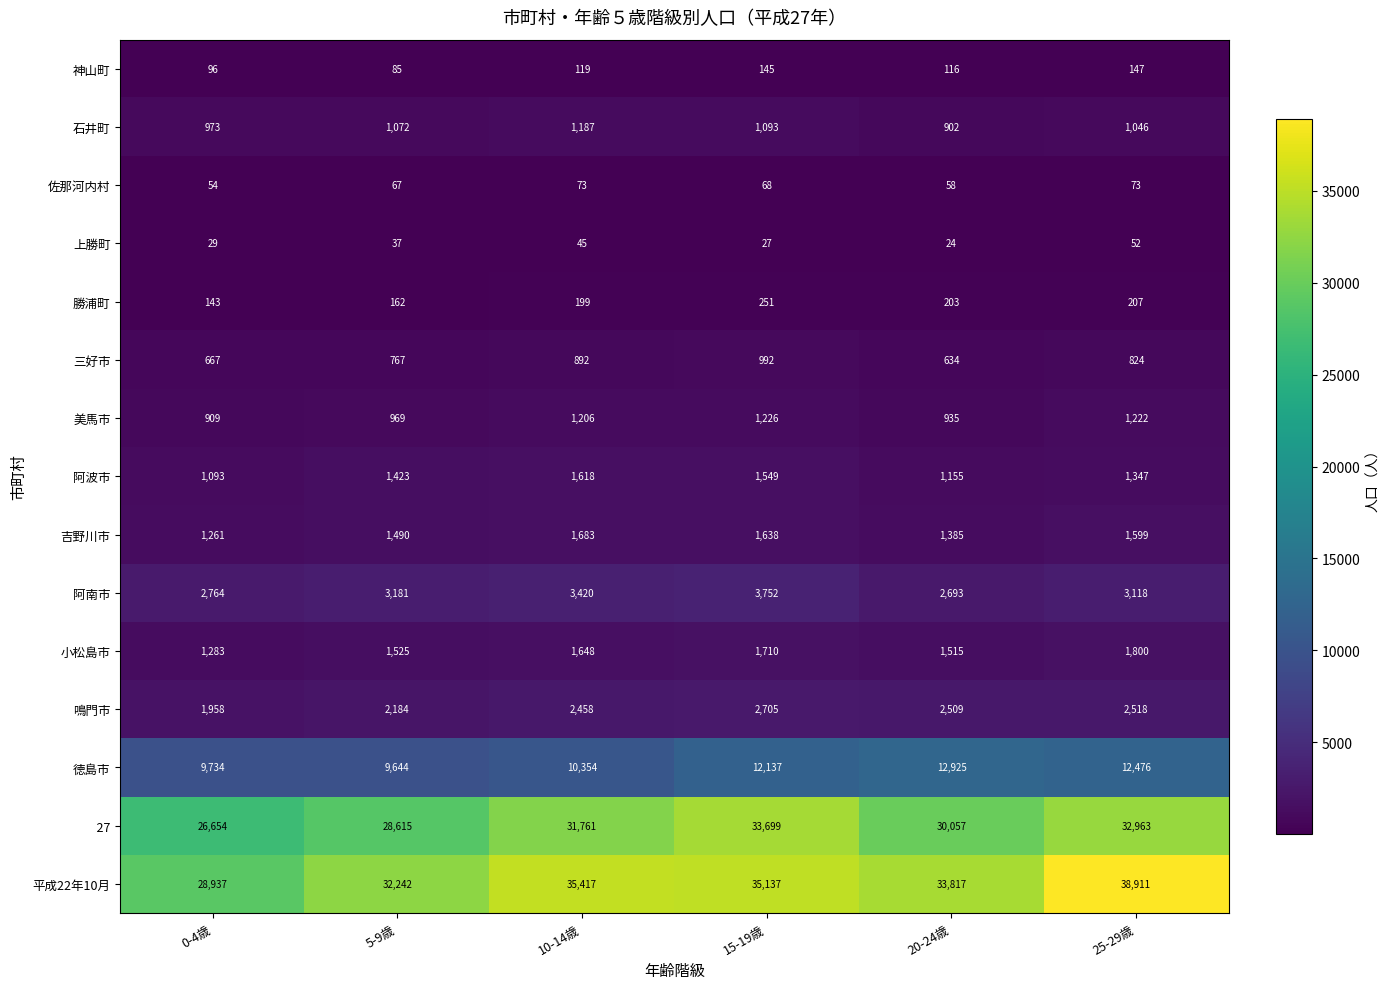

What is the sum of the 上勝町 values at 0-4歳 and 20-24歳?

53